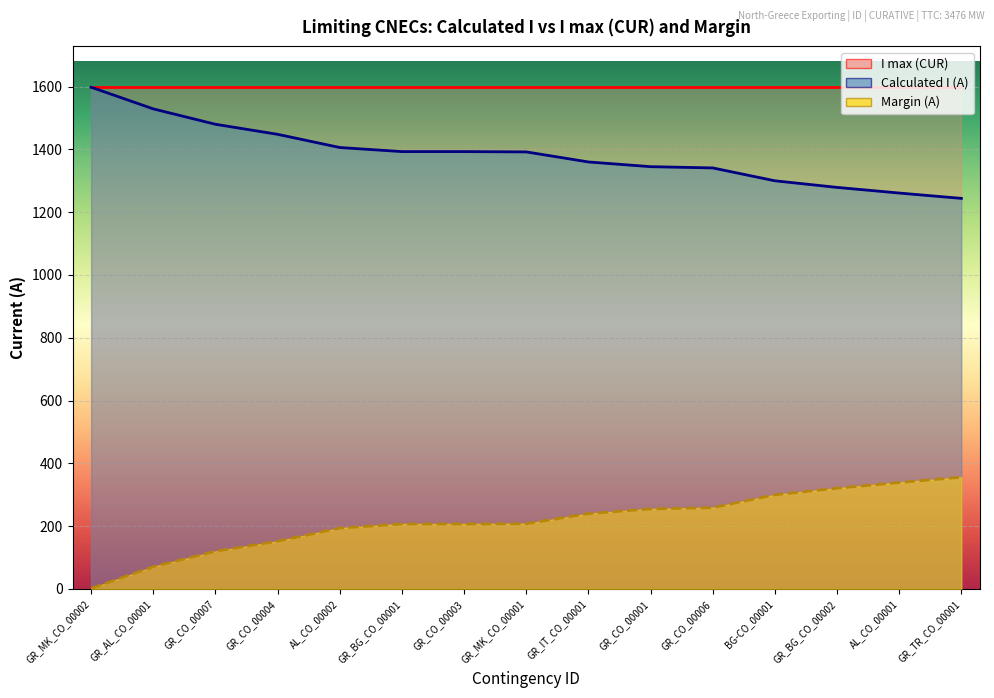

Where is the data nearest to the value 1421?

AL_CO_00002